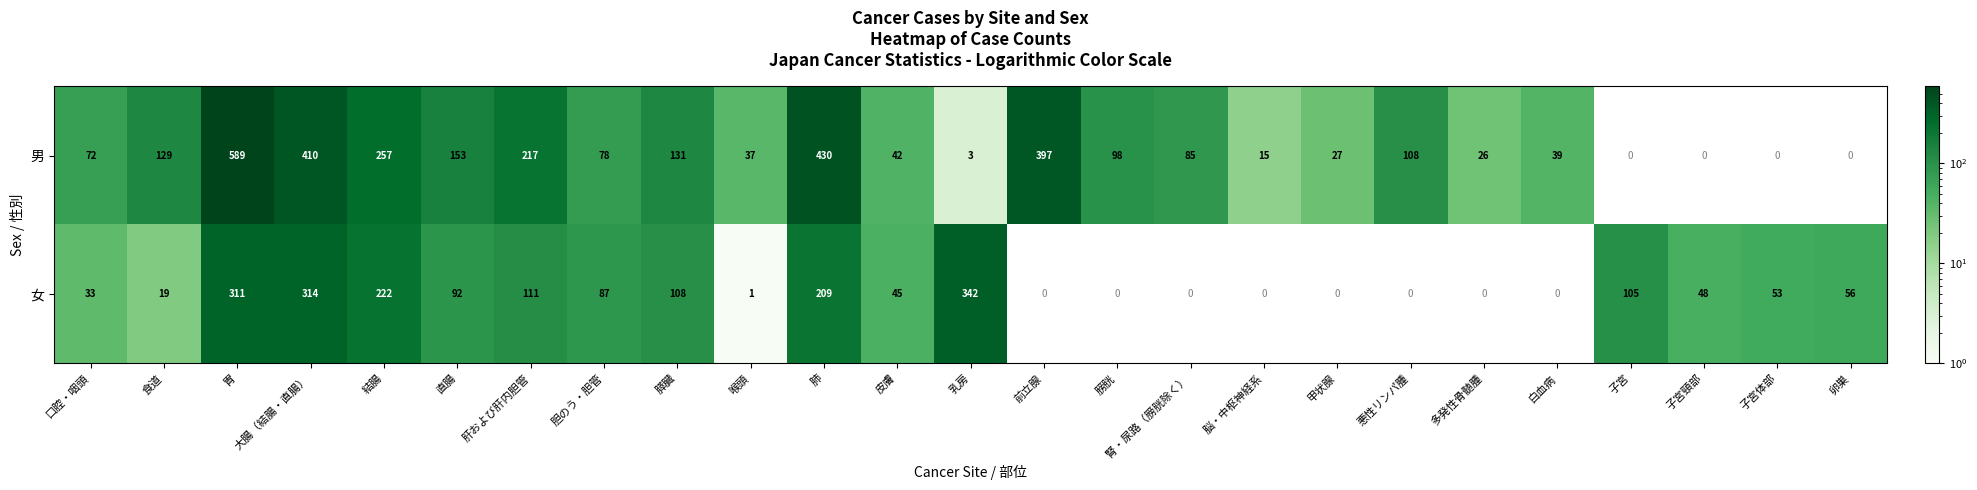

At 直腸, list the series in order from smallest to largest.

女, 男